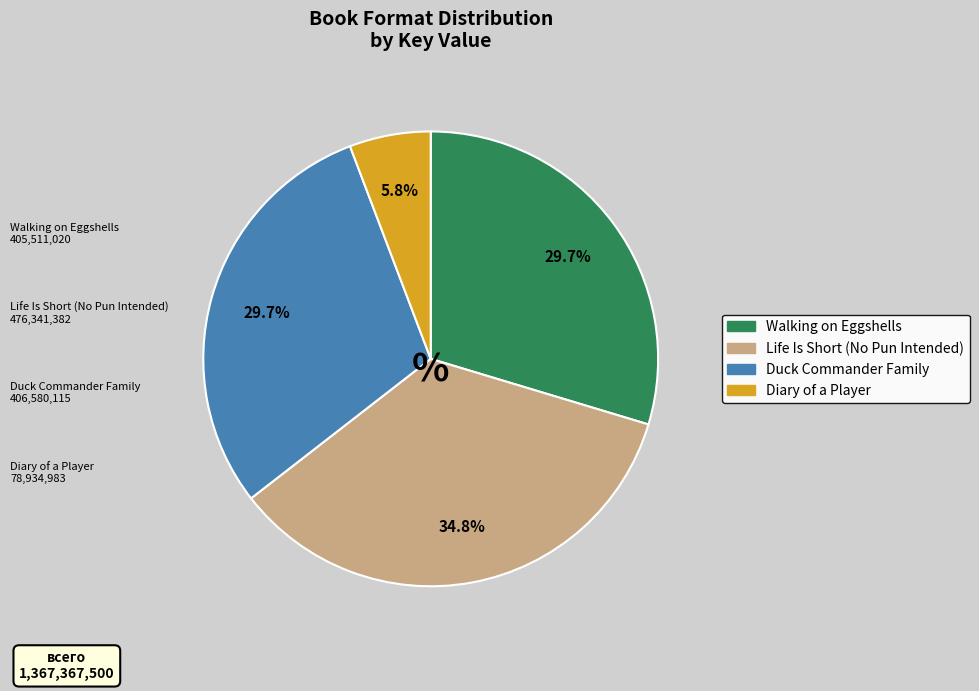

True or false: Walking on Eggshells accounts for 30% of the total.

True